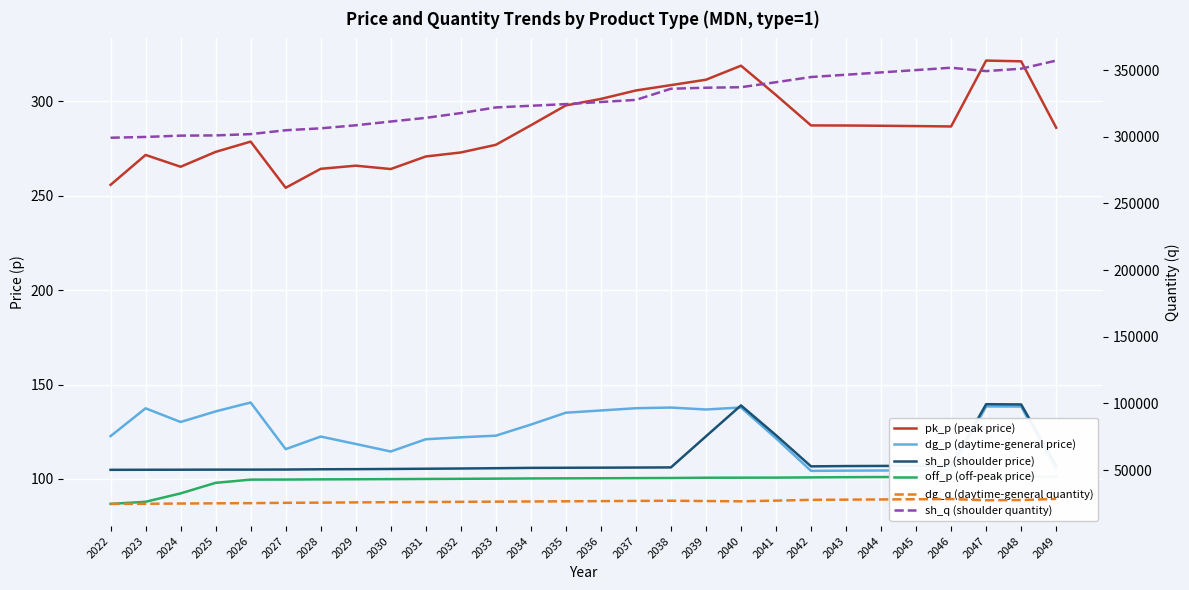

At which label does sh_p (shoulder price) reach its minimum?

2022